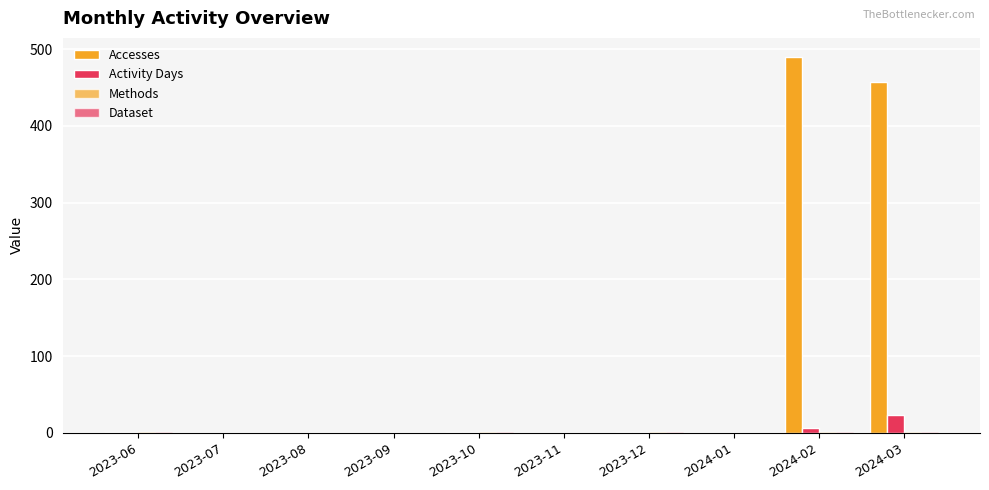

What position from the left is 2023-08?

3